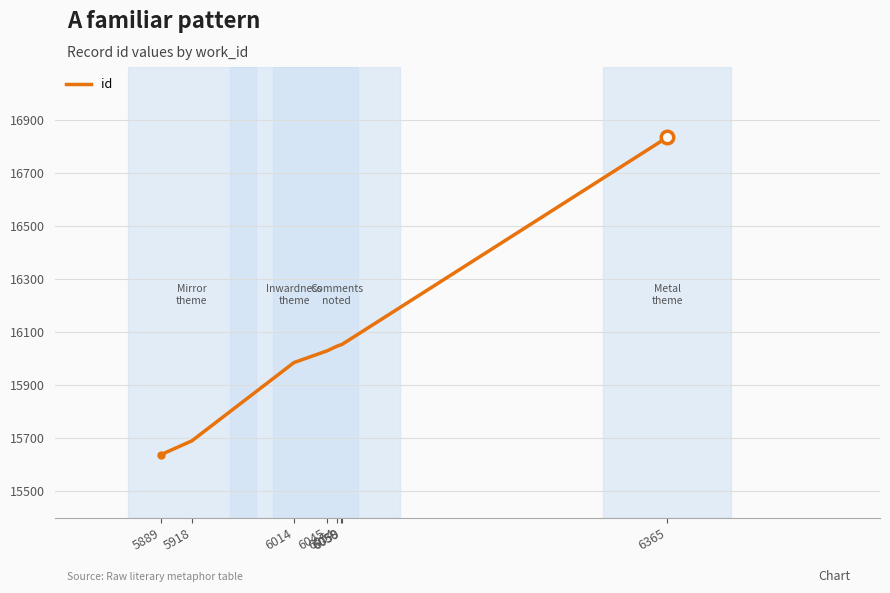

What is the minimum value shown in the chart?

15639